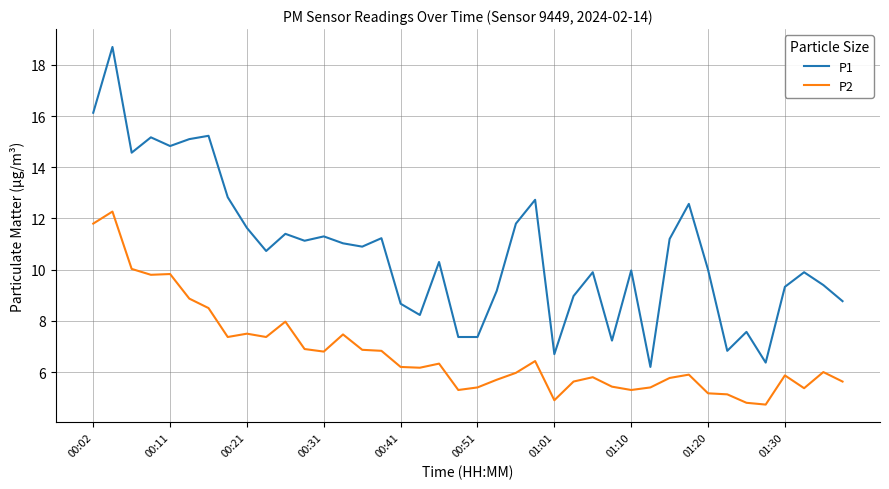

True or false: P2 and P1 intersect in this chart.

False